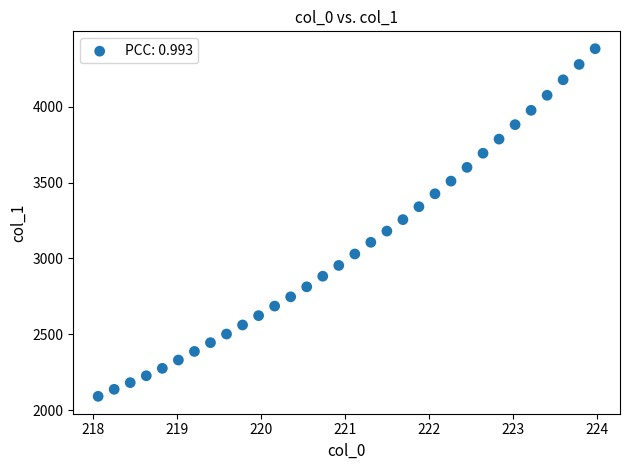

What is the range of X values (max minus min)?

5.9